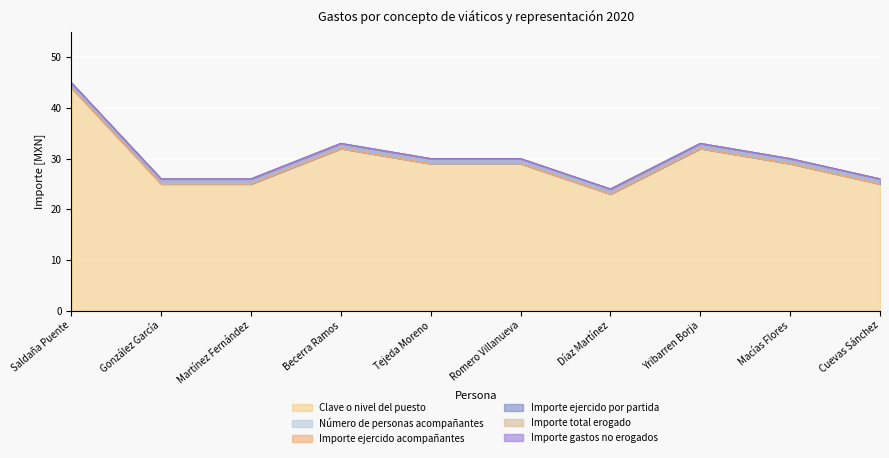

Is the value of Importe gastos no erogados at Martínez Fernández greater than the value of Importe ejercido acompañantes at Saldaña Puente?

No